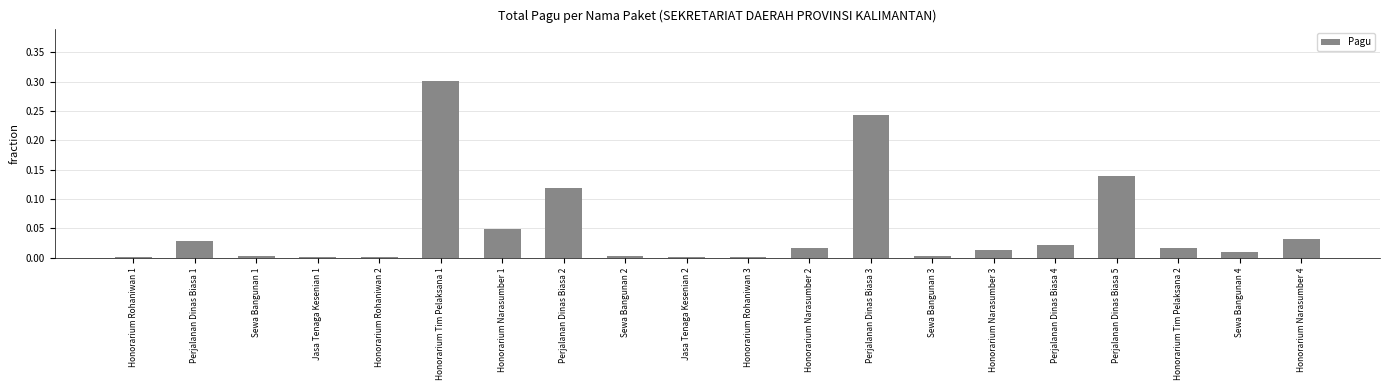

Which category has the highest value across all series?

Honorarium Tim Pelaksana 1